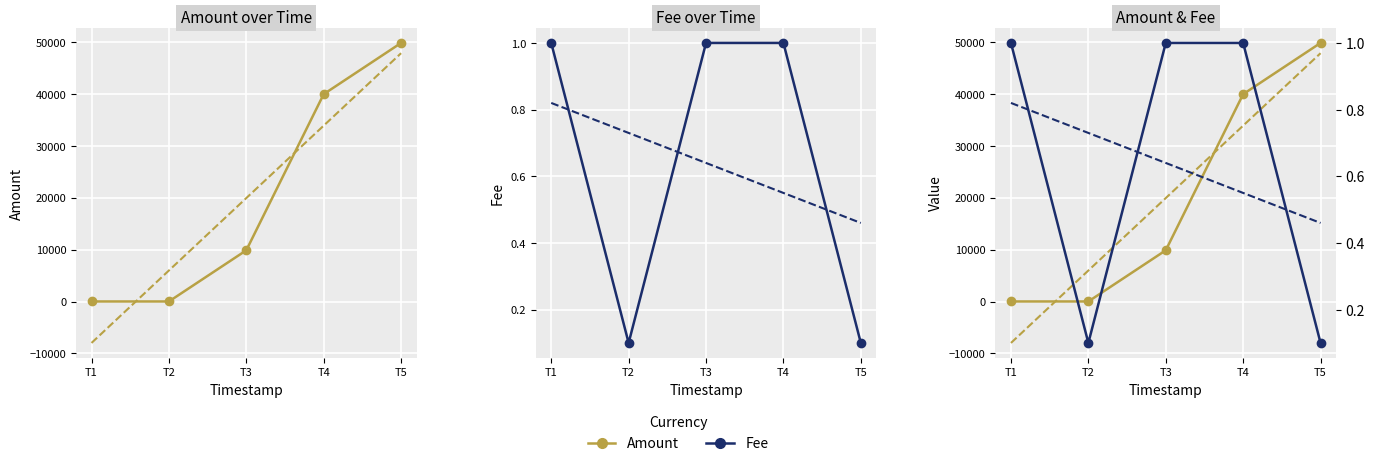

What is the spread (max minus min) of values at T1?

8.0